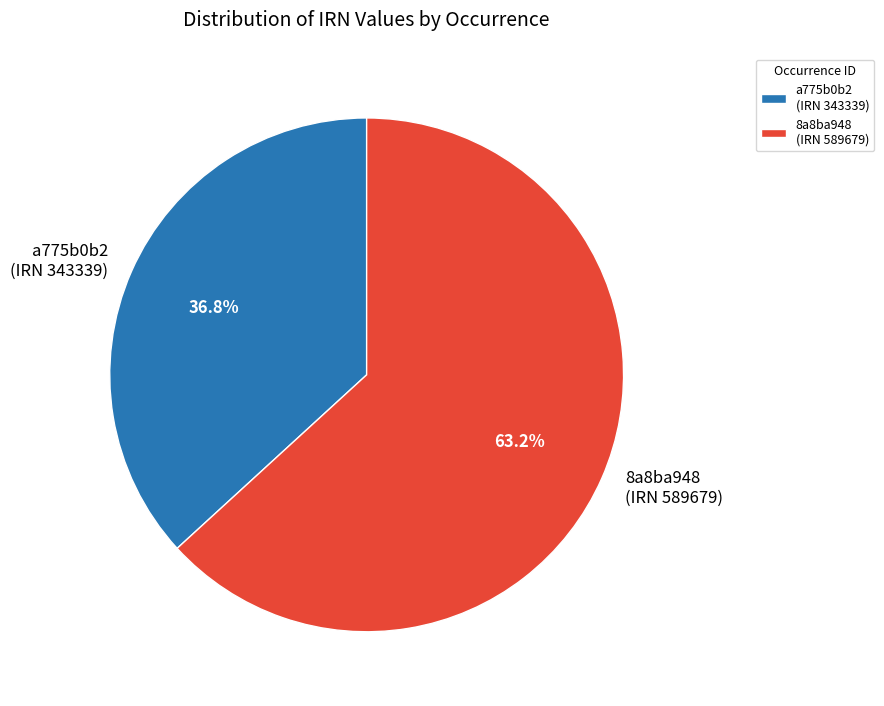

What percentage do a775b0b2 (IRN 343339) and 8a8ba948 (IRN 589679) together represent?

100.0%